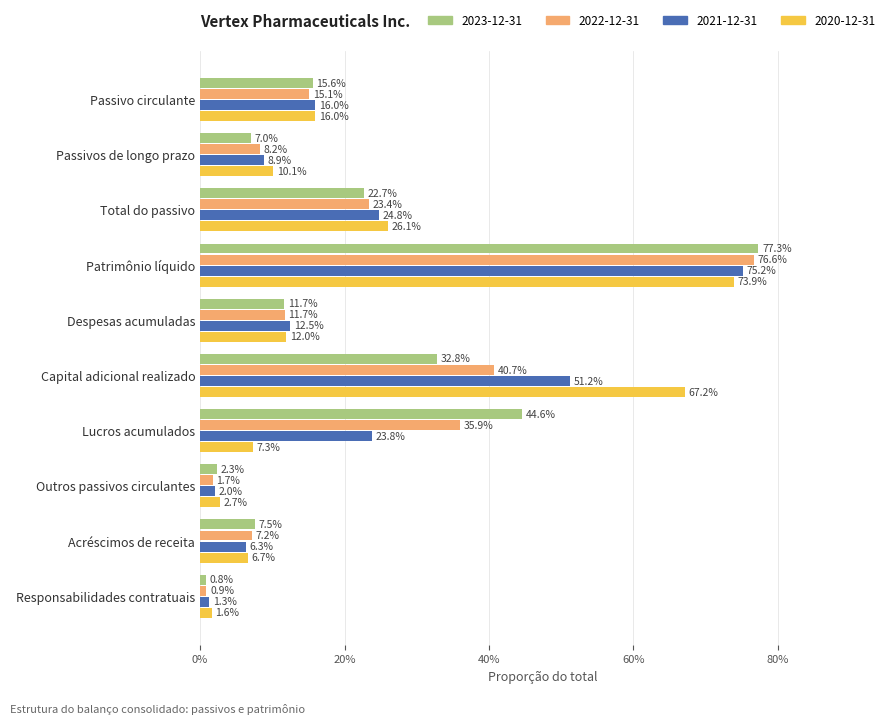

What are all the series names shown in the legend?

2023-12-31, 2022-12-31, 2021-12-31, 2020-12-31